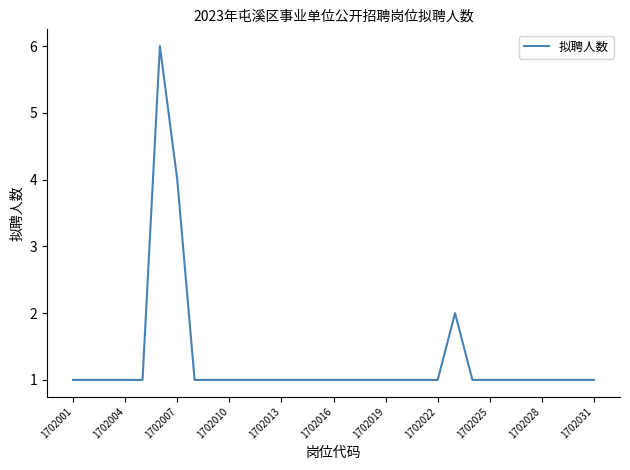

What is the difference between the maximum and minimum values?

5